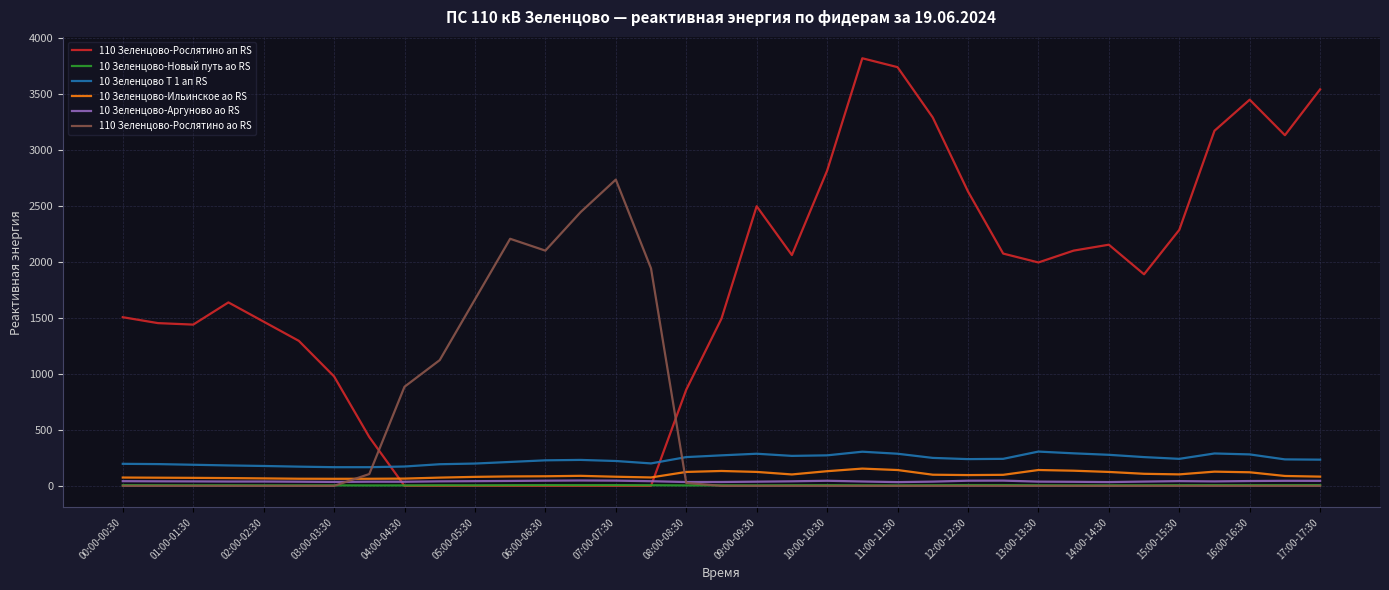

Which series ends up on top after the final intersection of 10 Зеленцово Т 1 ап RS and 110 Зеленцово-Рослятино ап RS?

110 Зеленцово-Рослятино ап RS